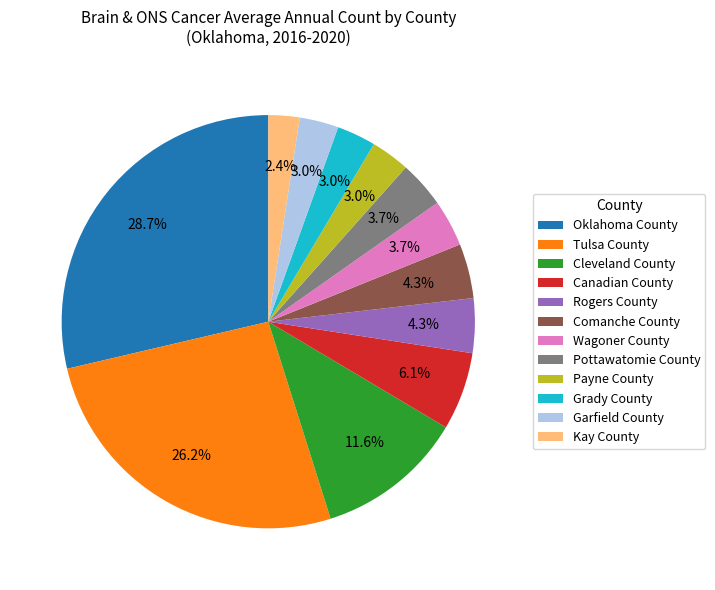

To the nearest percent, what percentage of the pie is Wagoner County?

4%